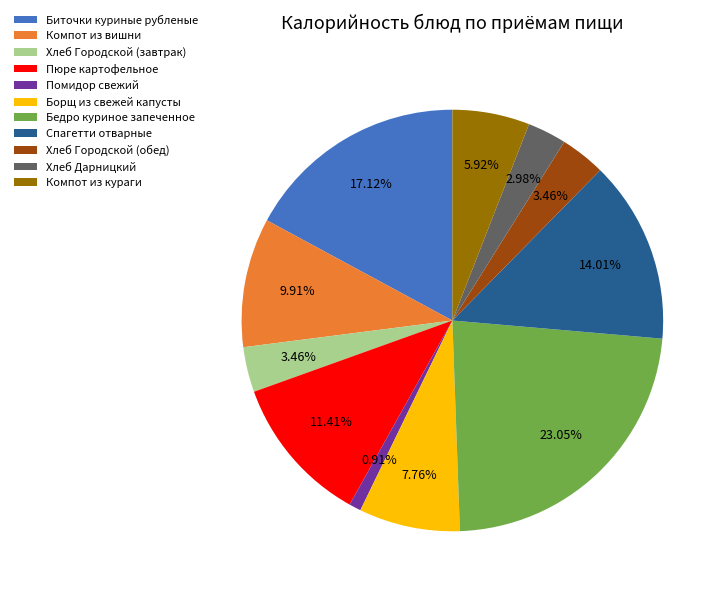

Count the number of slices in the pie.

11